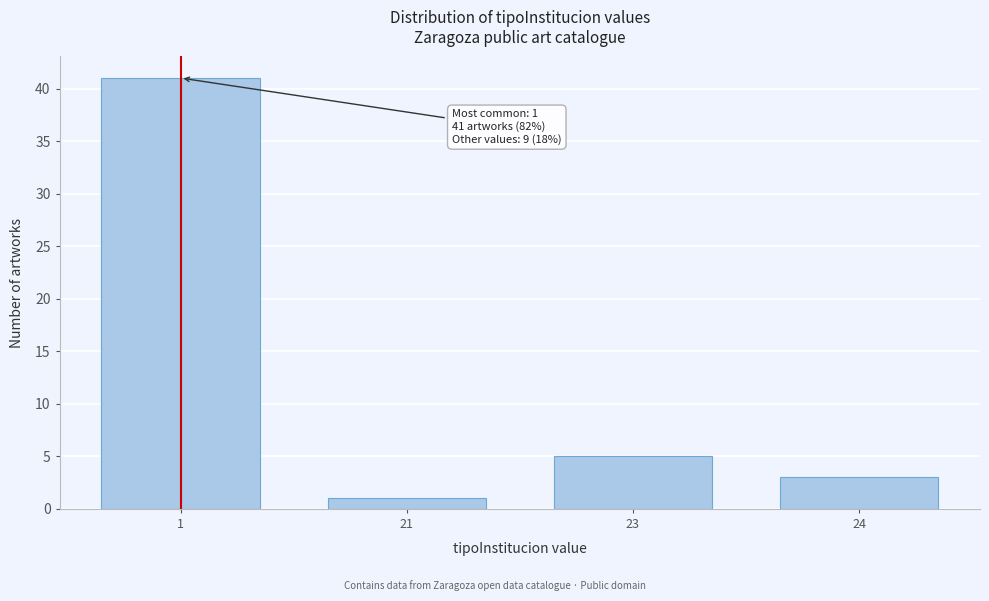

Reading right to left, what are all the values shown in this chart?

24=3	23=5	21=1	1=41